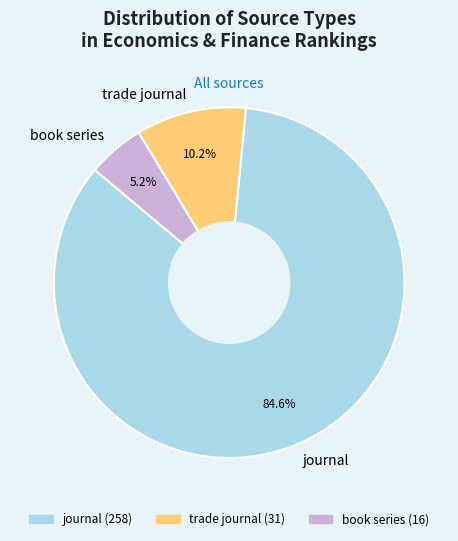

Count the number of slices in the pie.

3